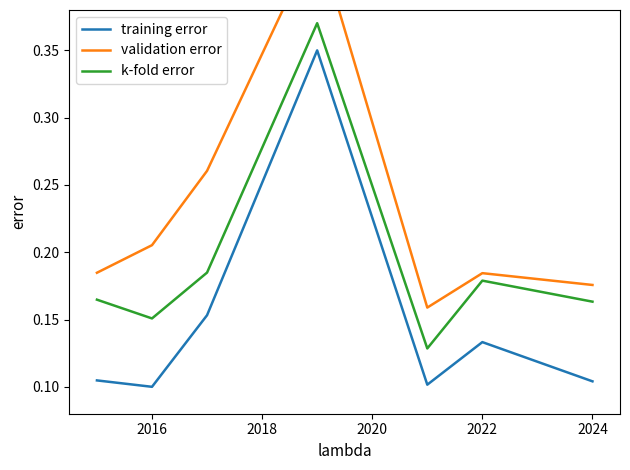

Is it true that k-fold error equals 0.1 at 2022?

False